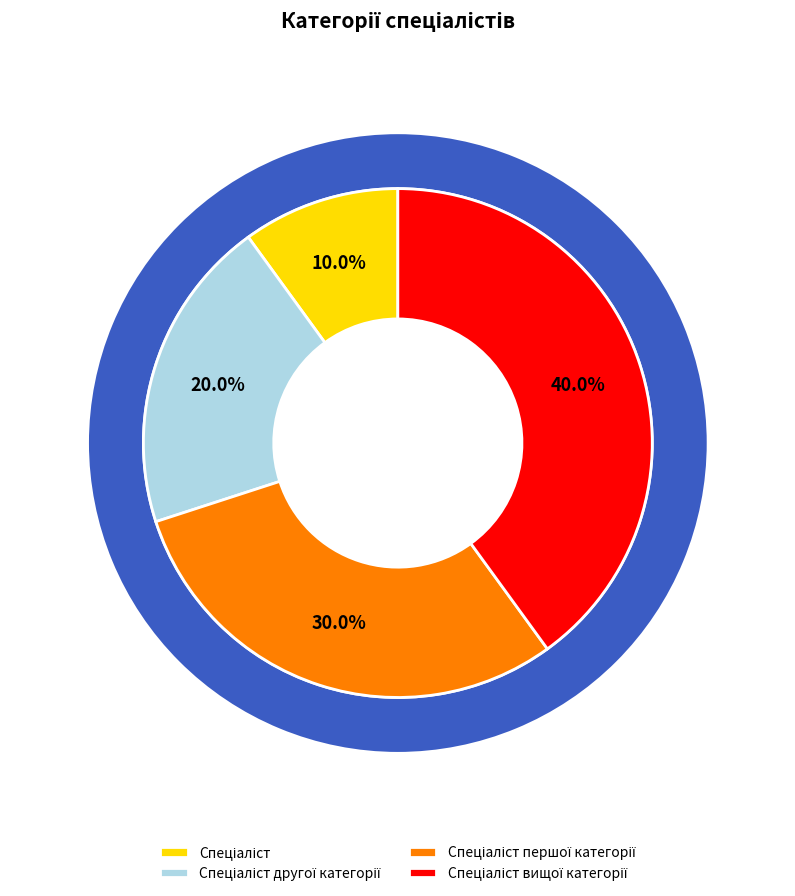

Count the number of slices in the pie.

4